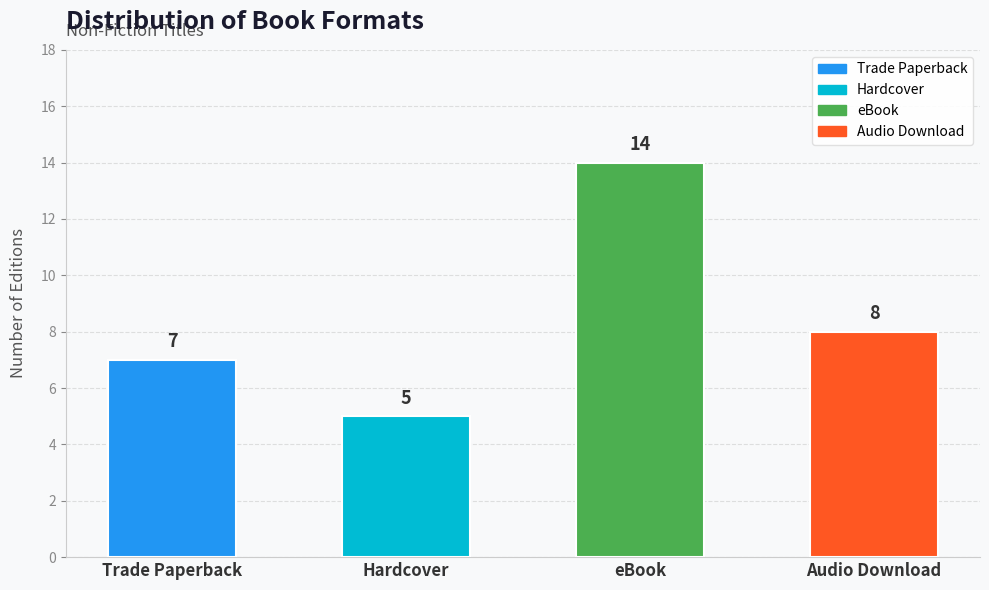

Where does the data first go above 8?

eBook